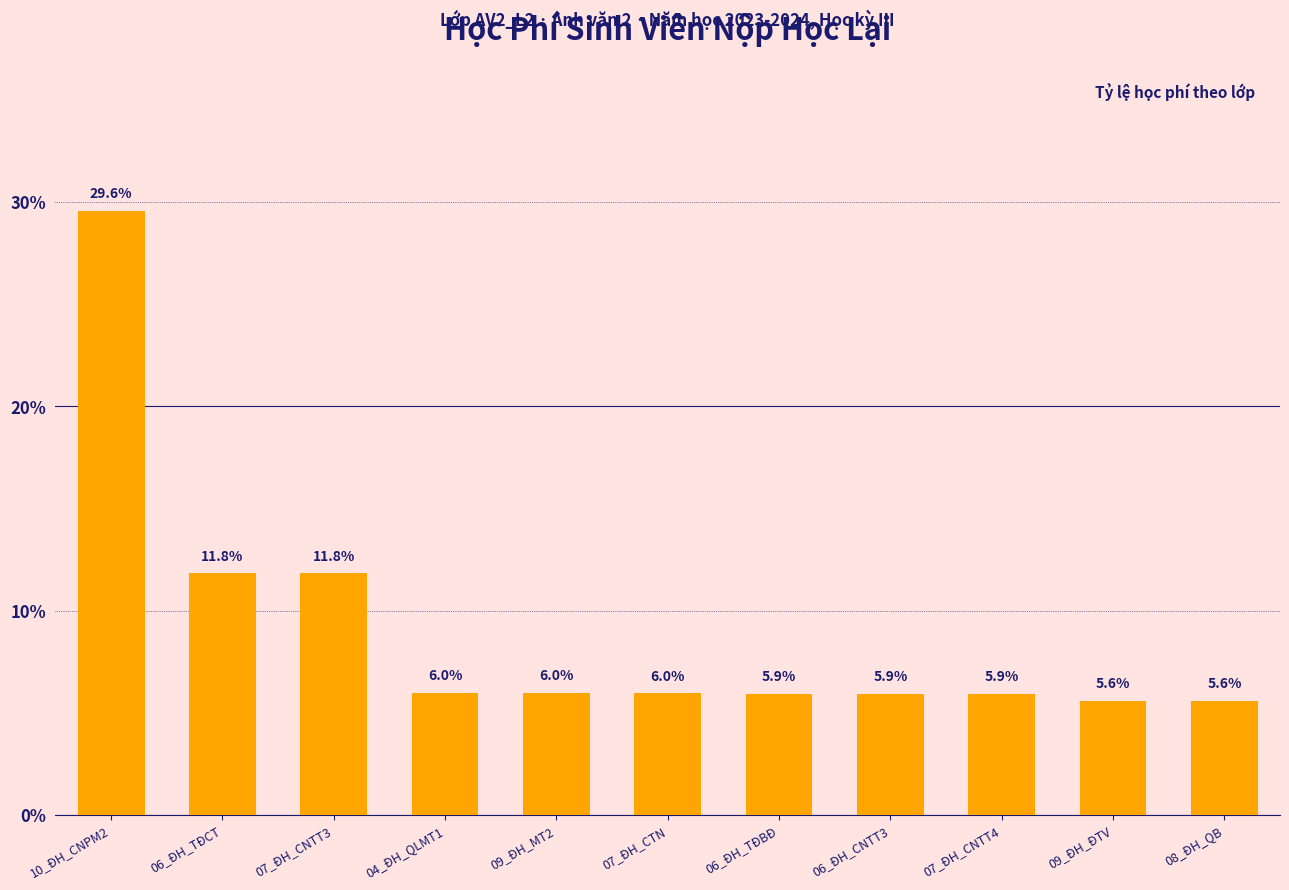

Reading left to right, extract all data points from this chart.

10_ĐH_CNPM2=29.6	06_ĐH_TĐCT=11.8	07_ĐH_CNTT3=11.8	04_ĐH_QLMT1=6.0	09_ĐH_MT2=6.0	07_ĐH_CTN=6.0	06_ĐH_TĐBĐ=5.9	06_ĐH_CNTT3=5.9	07_ĐH_CNTT4=5.9	09_ĐH_ĐTV=5.6	08_ĐH_QB=5.6